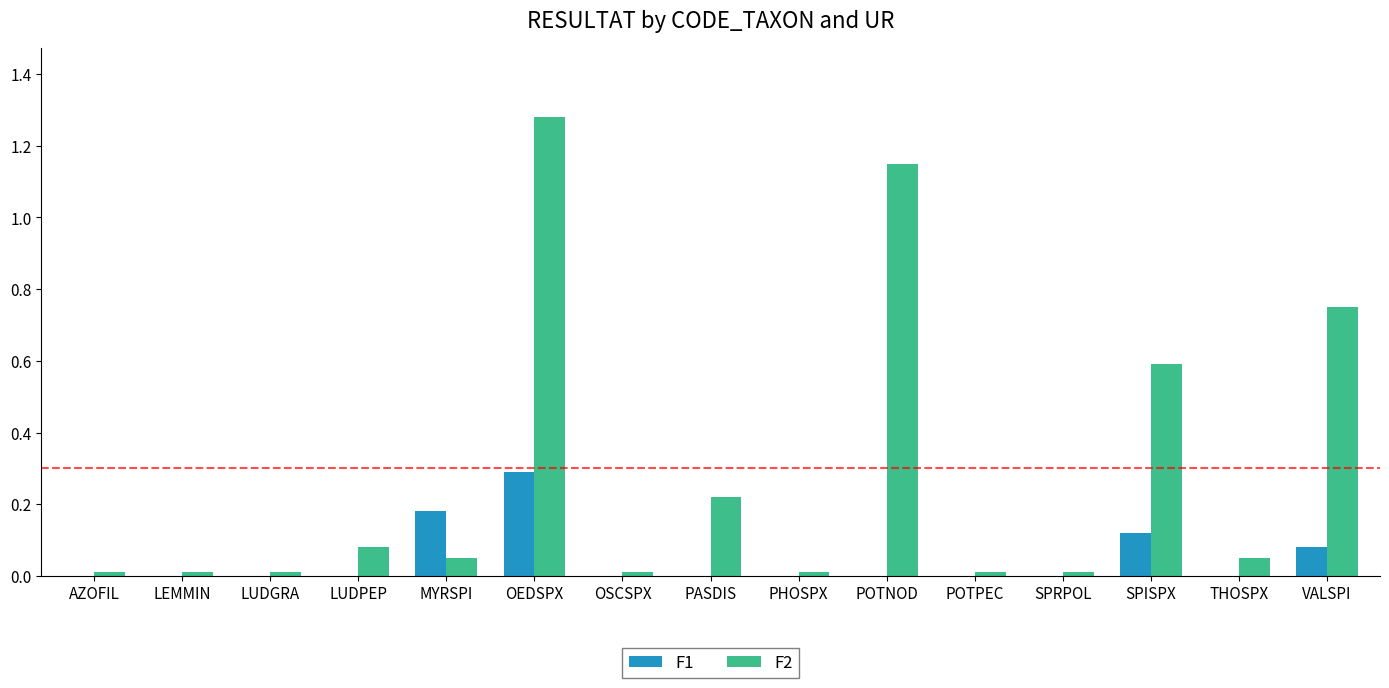

The value of F1 at SPRPOL is 0.0. True or false?

True